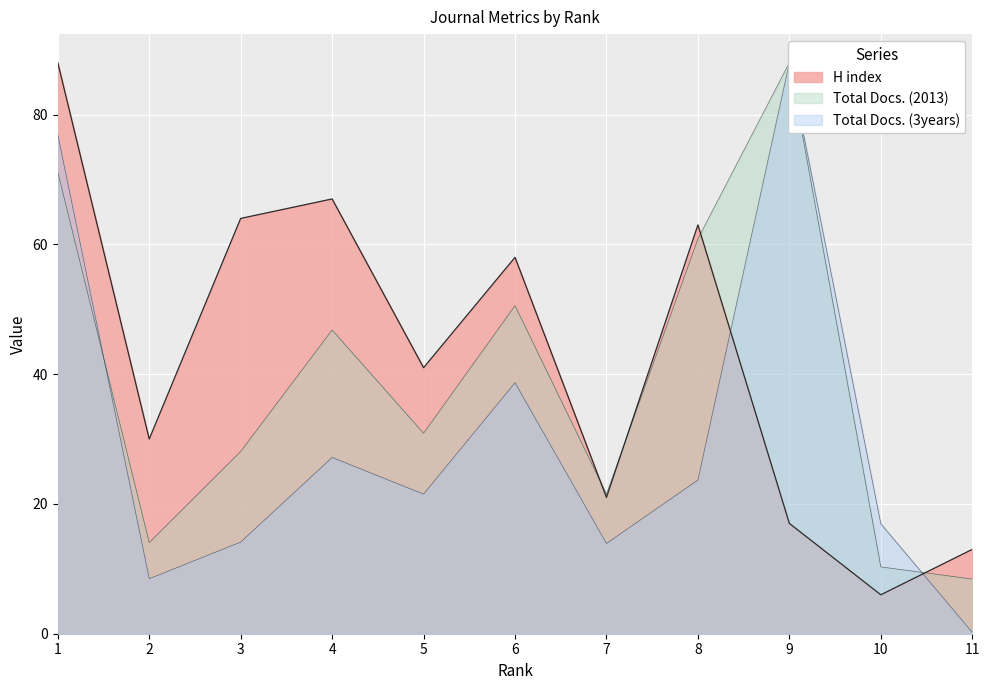

What is the difference between the H index values at 6 and 11?

45.0